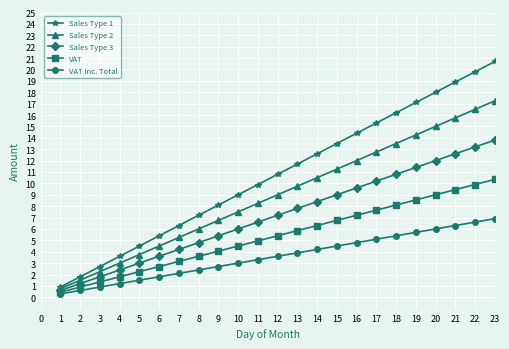

What is the sum of all Sales Type 2 values?

207.0